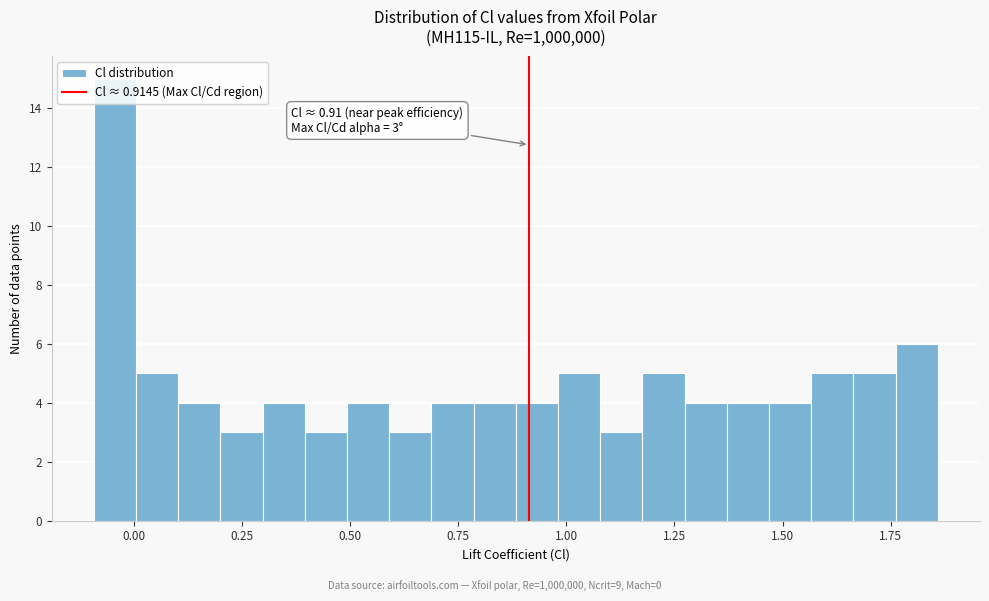

Around what value on the x-axis is the tallest bar? Give the approximate position of its centre, as read against the axis.

-0.05